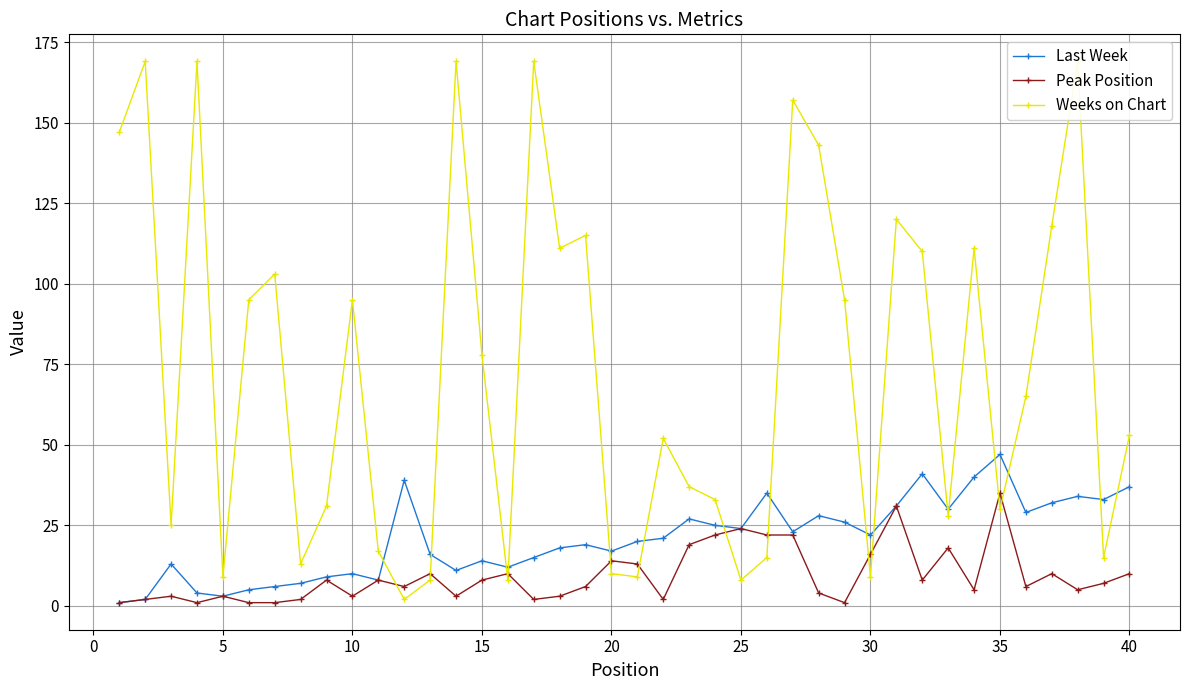

Reading left to right, extract all data points from this chart.

Last Week: 1	2	13	4	3	5	6	7	9	10	8	39	16	11	14	12	15	18	19	17	20	21	27	25	24	35	23	28	26	22	31	41	30	40	47	29	32	34	33	37
Peak Position: 1	2	3	1	3	1	1	2	8	3	8	6	10	3	8	10	2	3	6	14	13	2	19	22	24	22	22	4	1	16	31	8	18	5	35	6	10	5	7	10
Weeks on Chart: 147	169	25	169	9	95	103	13	31	95	17	2	8	169	78	8	169	111	115	10	9	52	37	33	8	15	157	143	95	9	120	110	28	111	30	65	118	169	15	53